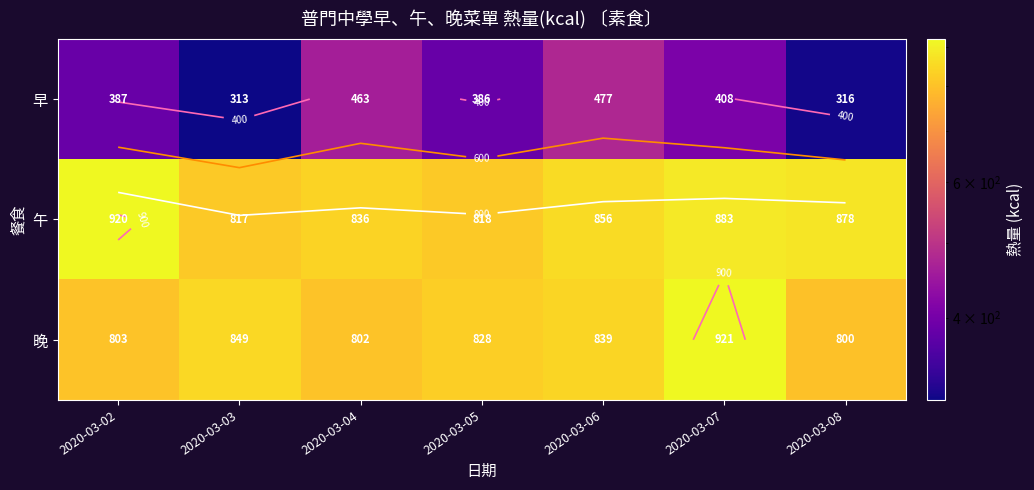

Is it true that 早 equals 101.1 at 2020-03-03?

False